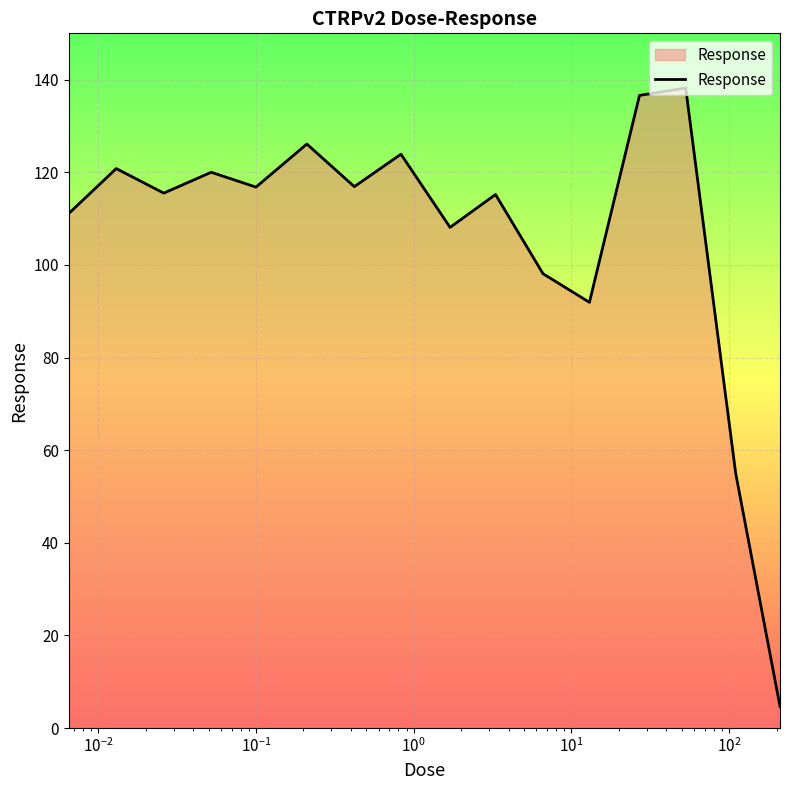

What is the difference between the maximum and minimum values?

133.5